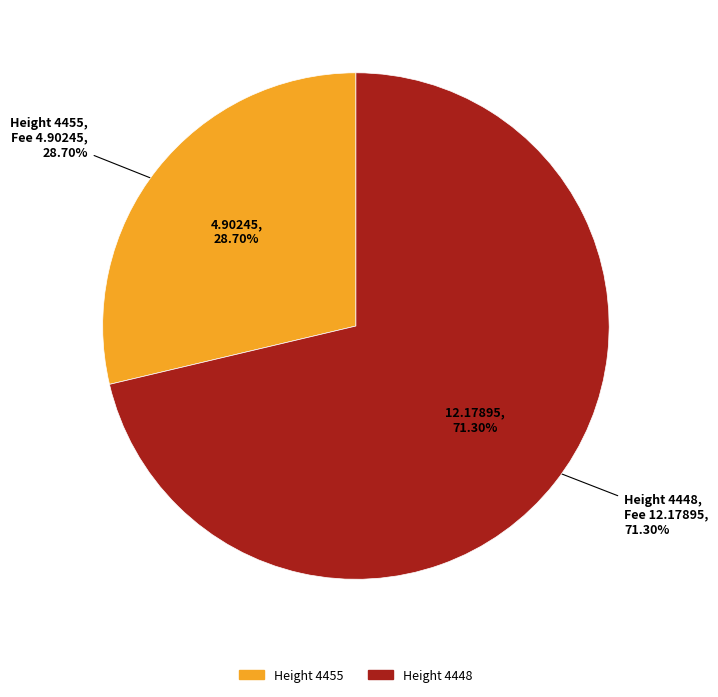

What is the change in value from 4455 to 4448?

+7.3